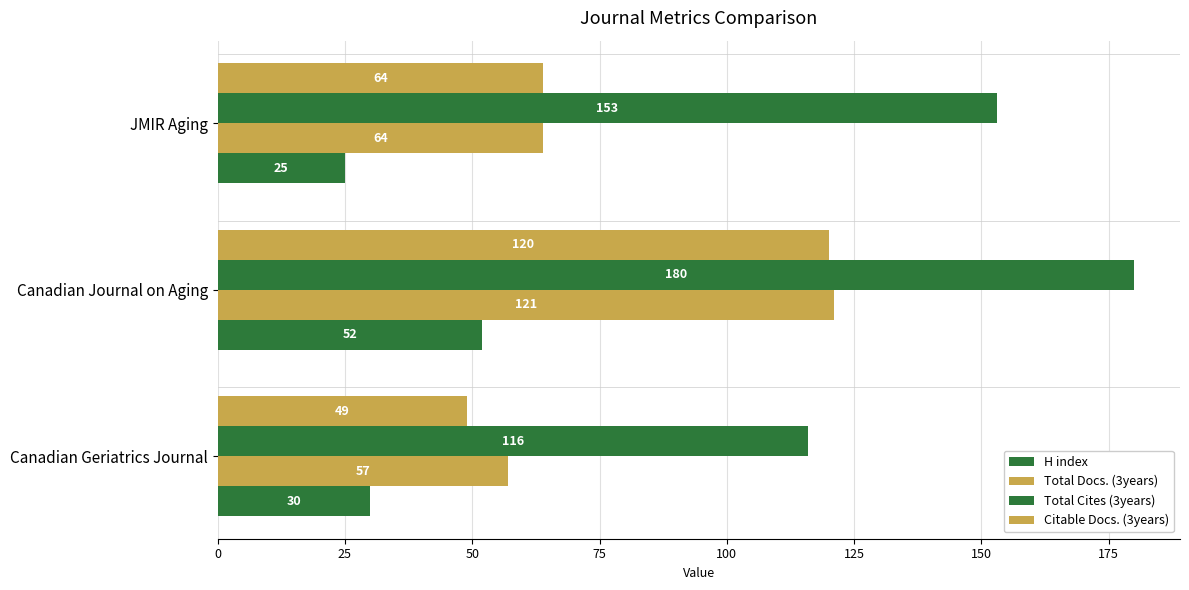

Count the number of data series in this chart.

4